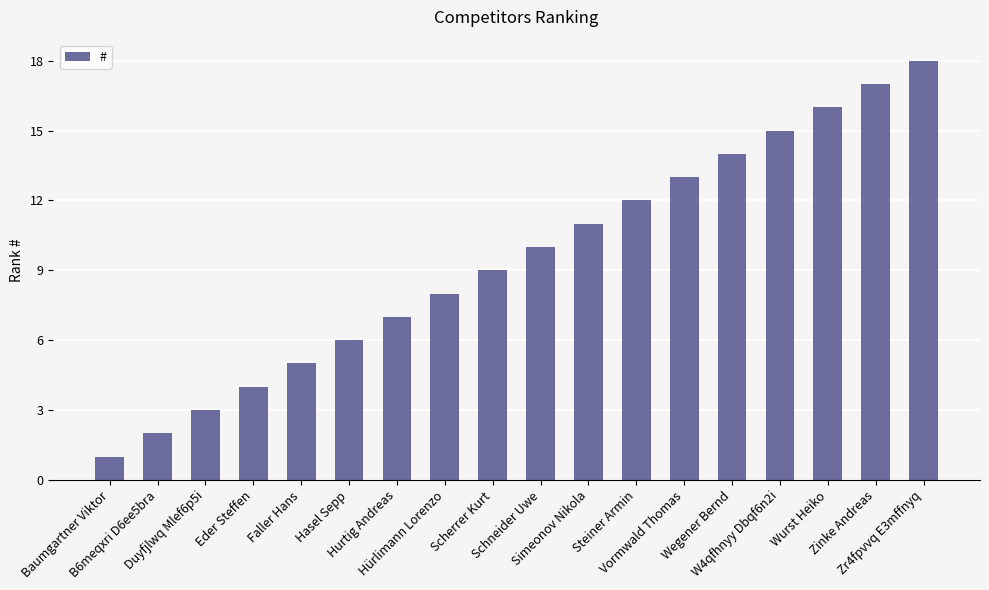

Rank the categories by value from highest to lowest.

Zr4fpvvq E3mffnyq, Zinke Andreas, Wurst Heiko, W4qfhnyy Dbqf6n2i, Wegener Bernd, Vormwald Thomas, Steiner Armin, Simeonov Nikola, Schneider Uwe, Scherrer Kurt, Hürlimann Lorenzo, Hurtig Andreas, Hasel Sepp, Faller Hans, Eder Steffen, Duyfjlwq Mlef6p5i, B6meqxri D6ee5bra, Baumgartner Viktor